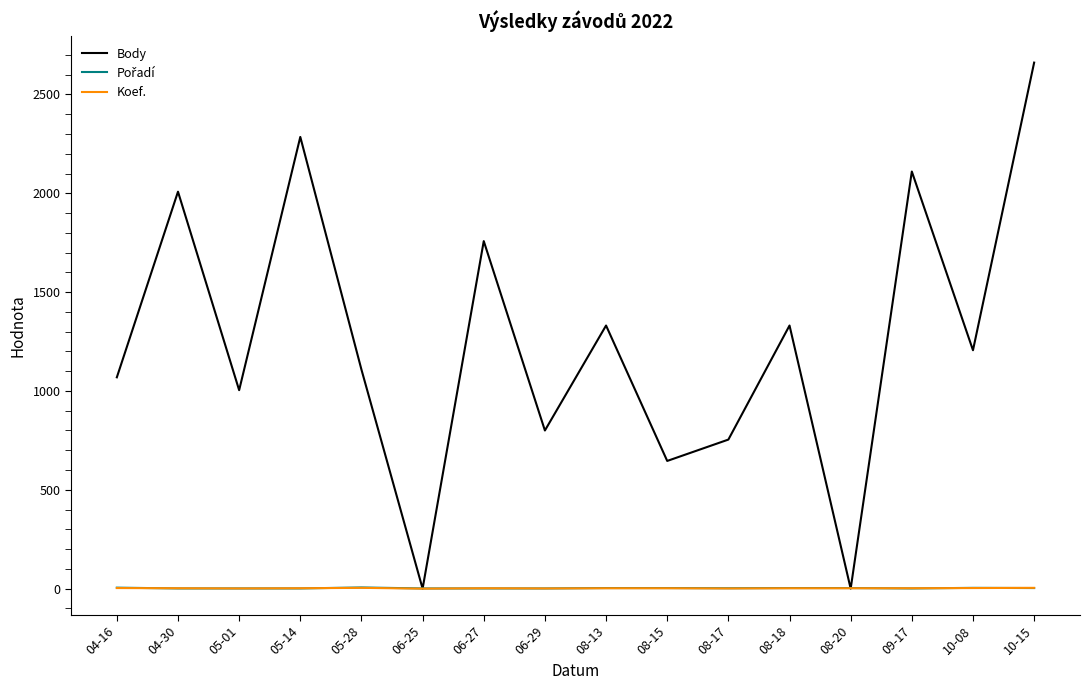

At how many categories does at least one series exceed 1809?

4